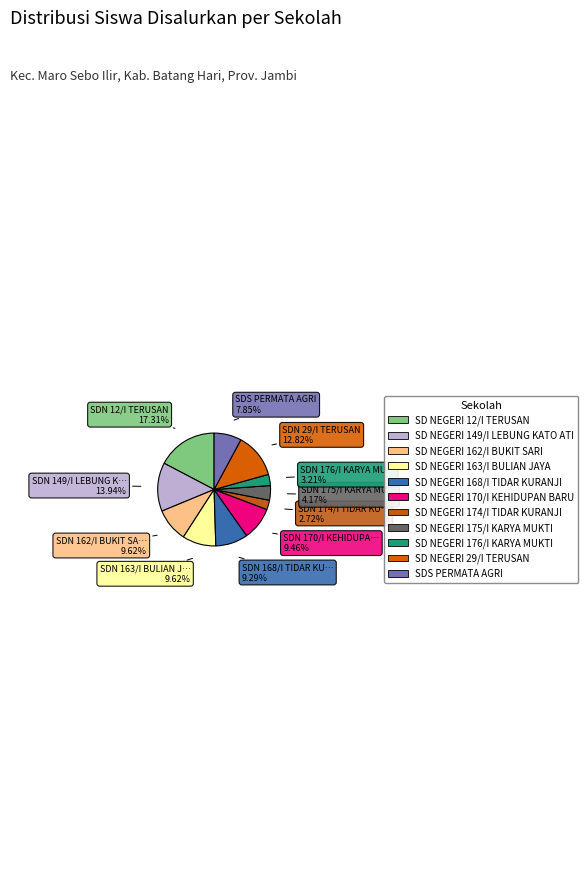

What is the largest slice in the pie chart?

SD NEGERI 12/I TERUSAN